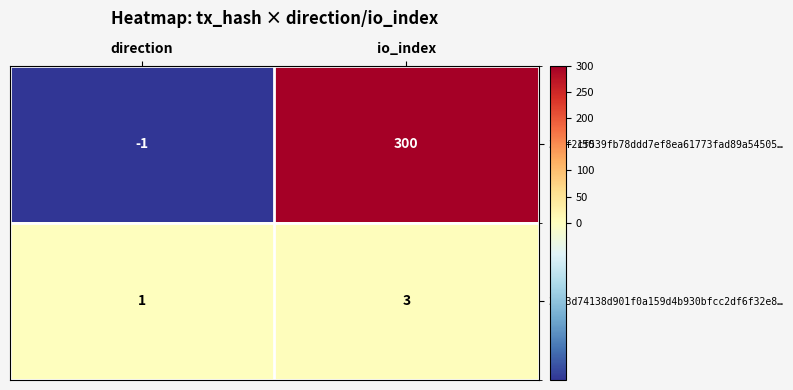

The value of 3183d74138d901f0a159d4b930bfcc2df6f32e8… at io_index is 5. True or false?

False